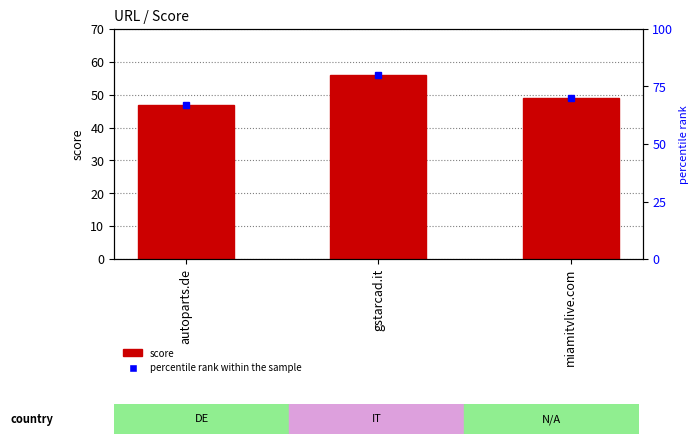

Reading left to right, extract all data points from this chart.

autoparts.de=47	gstarcad.it=56	miamitvlive.com=49